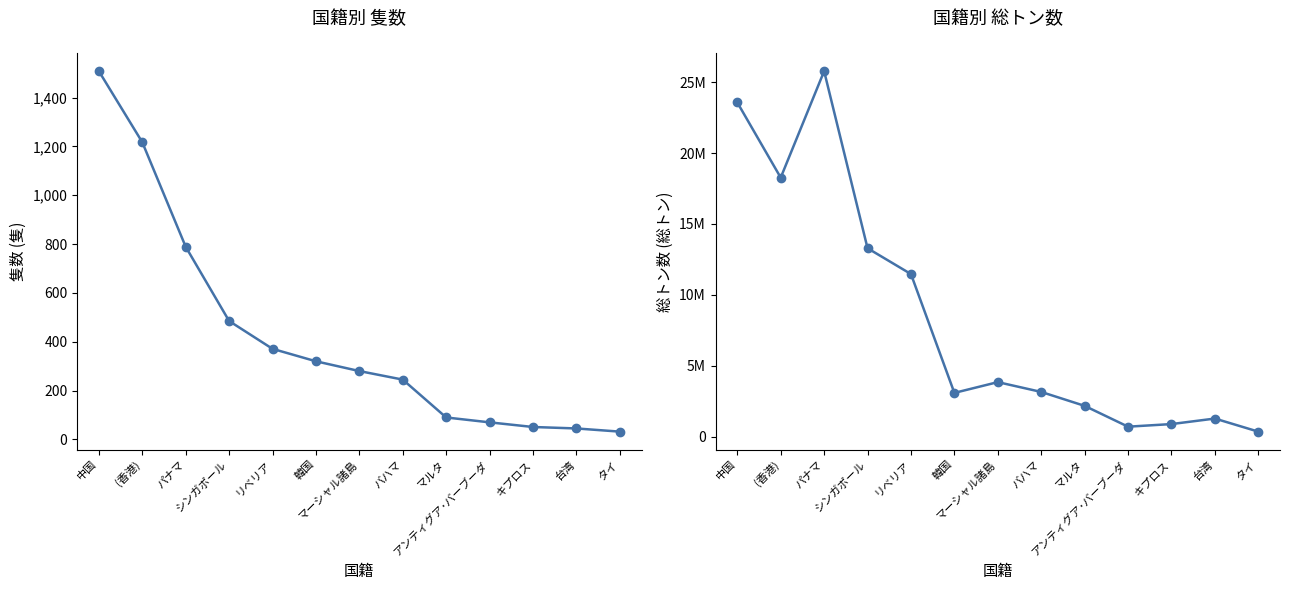

At which category does the chart reach its minimum across all series?

タイ